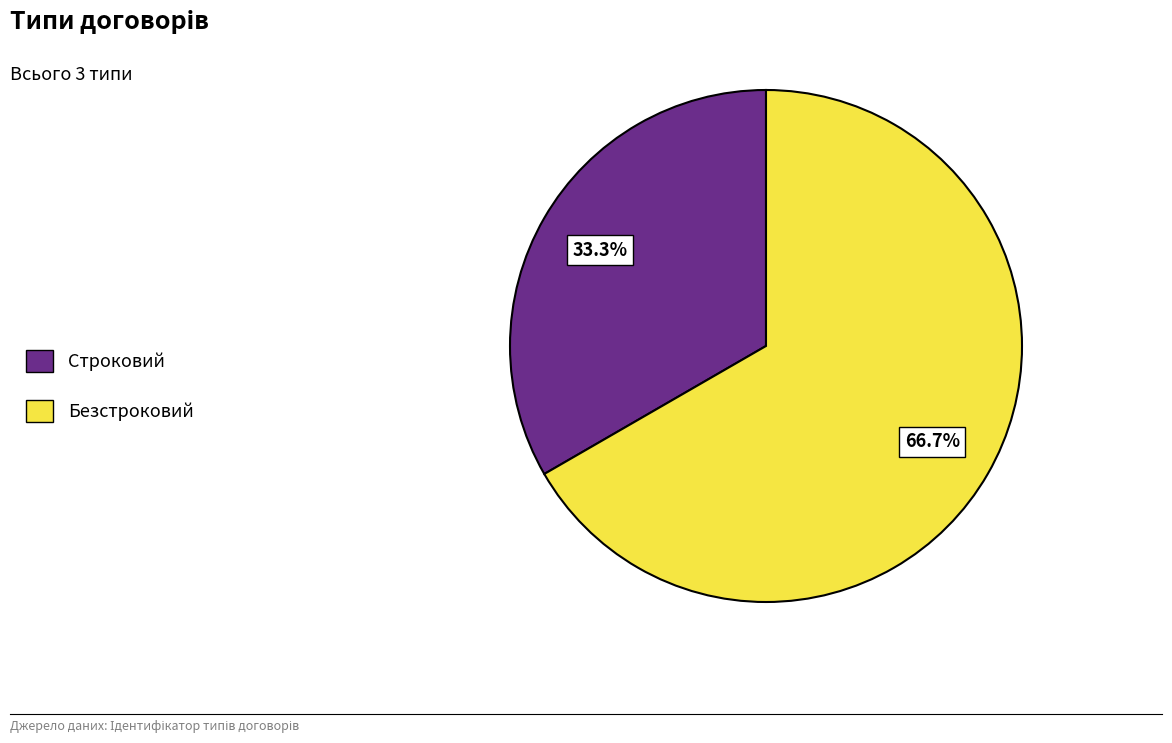

What is the ratio of the value at Безстроковий to the value at Строковий?

2.0